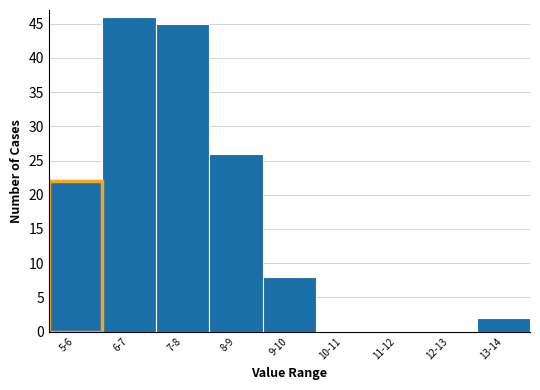

Reading left to right, transcribe all the data shown in this chart.

6-7=46	7-8=45	8-9=26	9-10=8	10-11=0	11-12=0	12-13=0	13-14=2